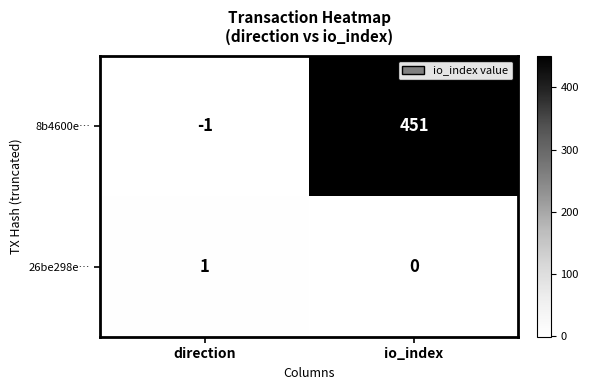

Which series has the largest range (max minus min)?

8b4600e…